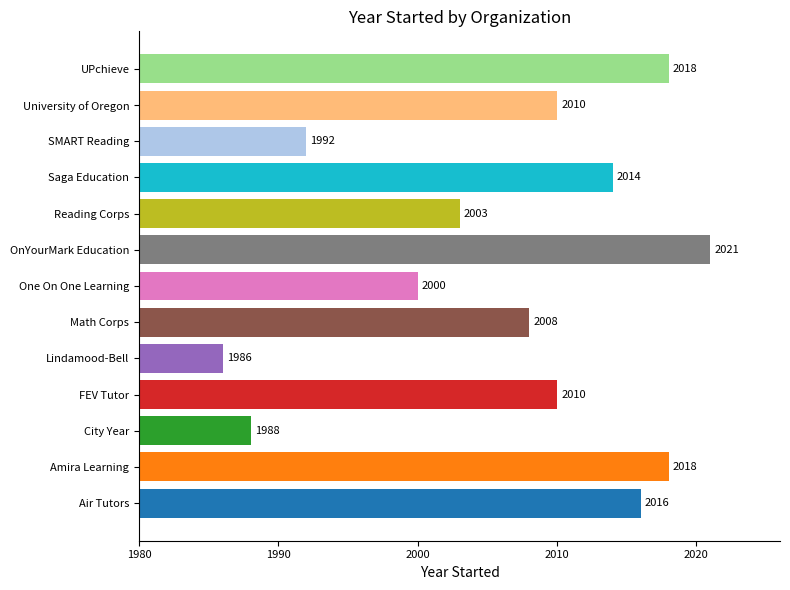

Which label corresponds to the smallest value in the chart?

Lindamood-Bell